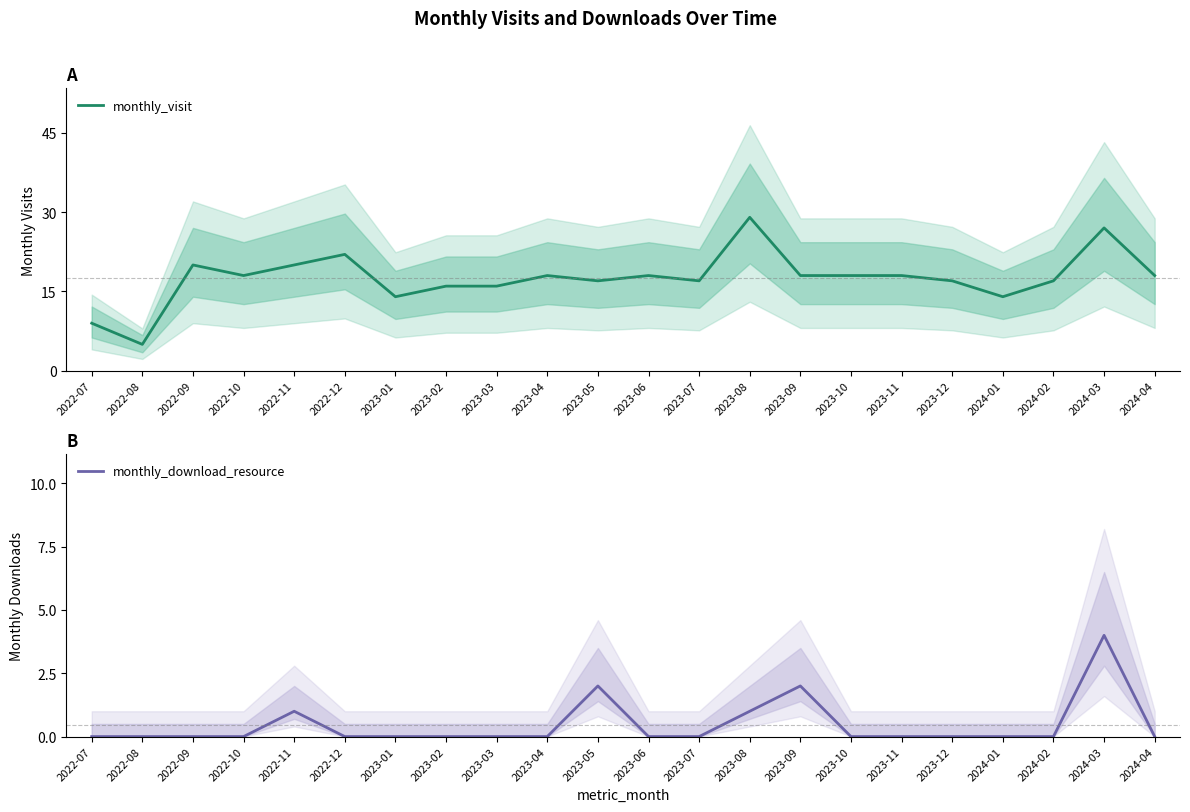

True or false: monthly_download_resource and monthly_visit cross at least once.

False